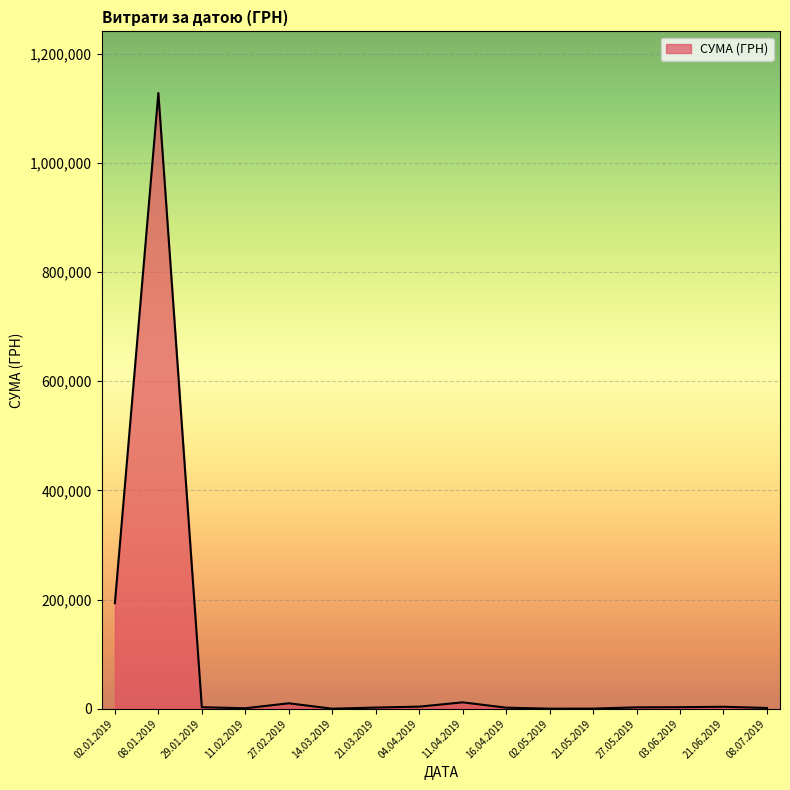

What is the greatest value displayed?

1127935.9